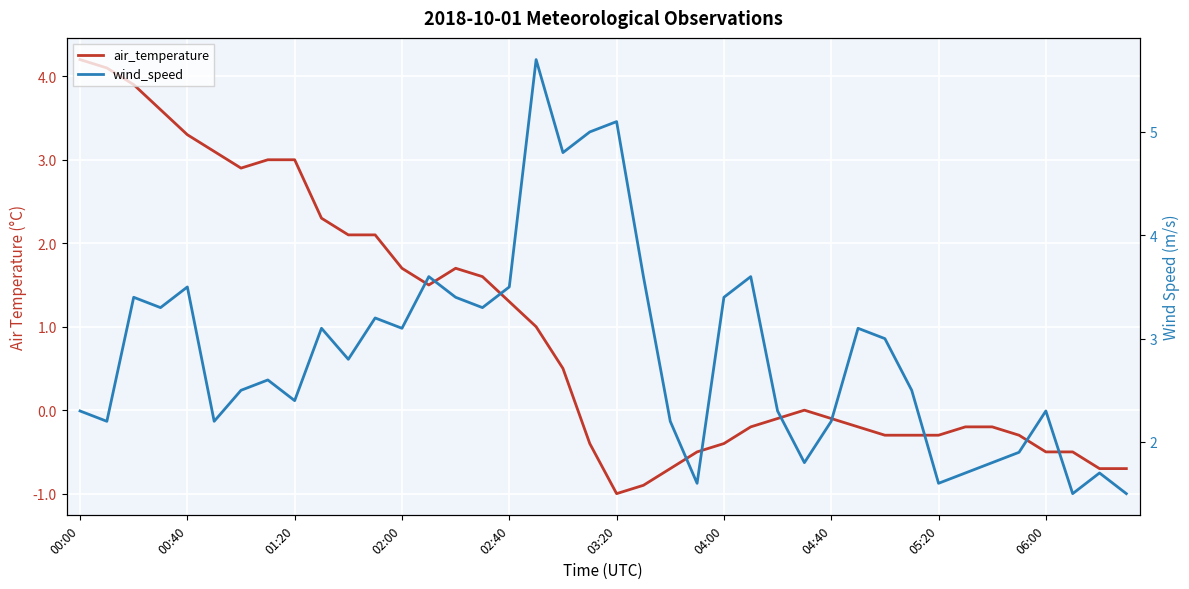

What is the smallest value displayed?

-1.0